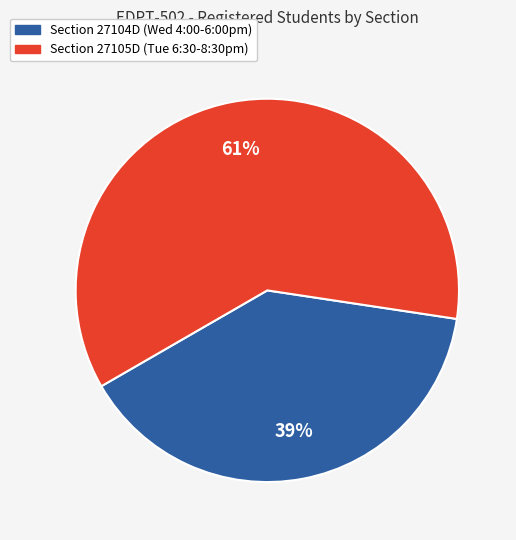

To the nearest percent, what is the average slice percentage?

50%